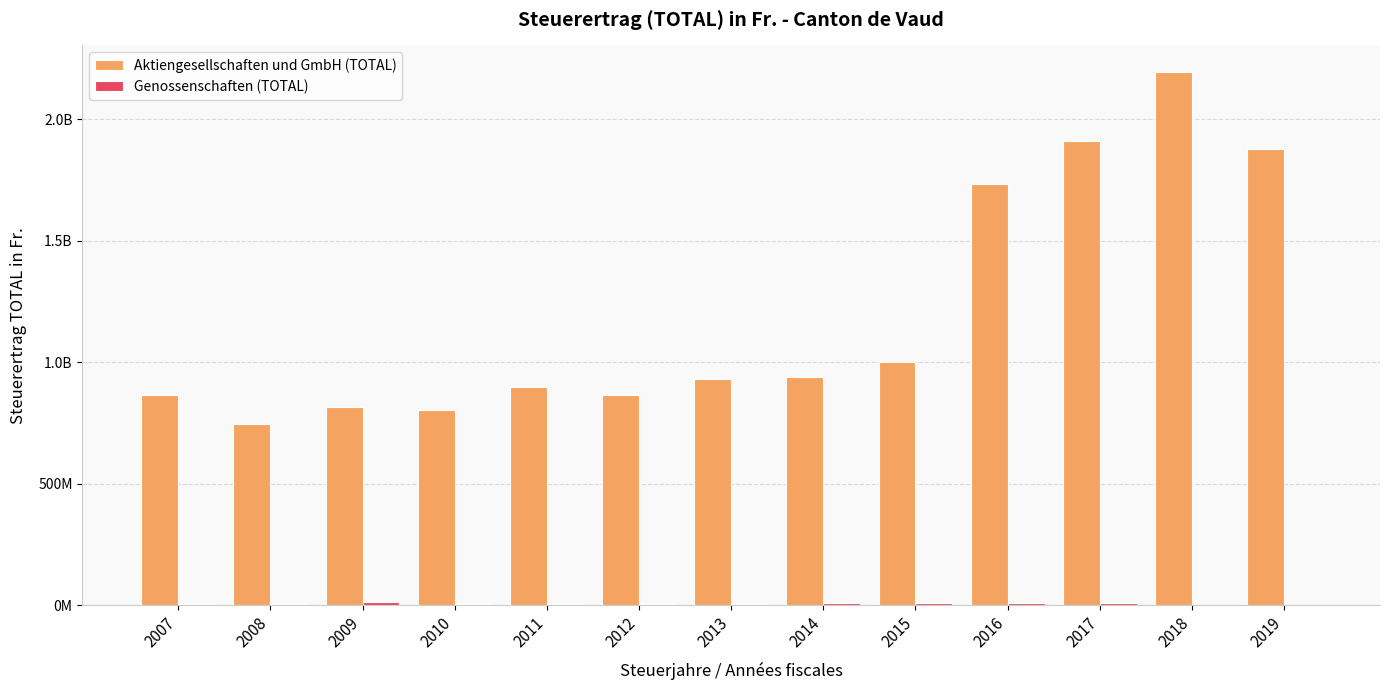

Does the chart contain stacked bars?

No